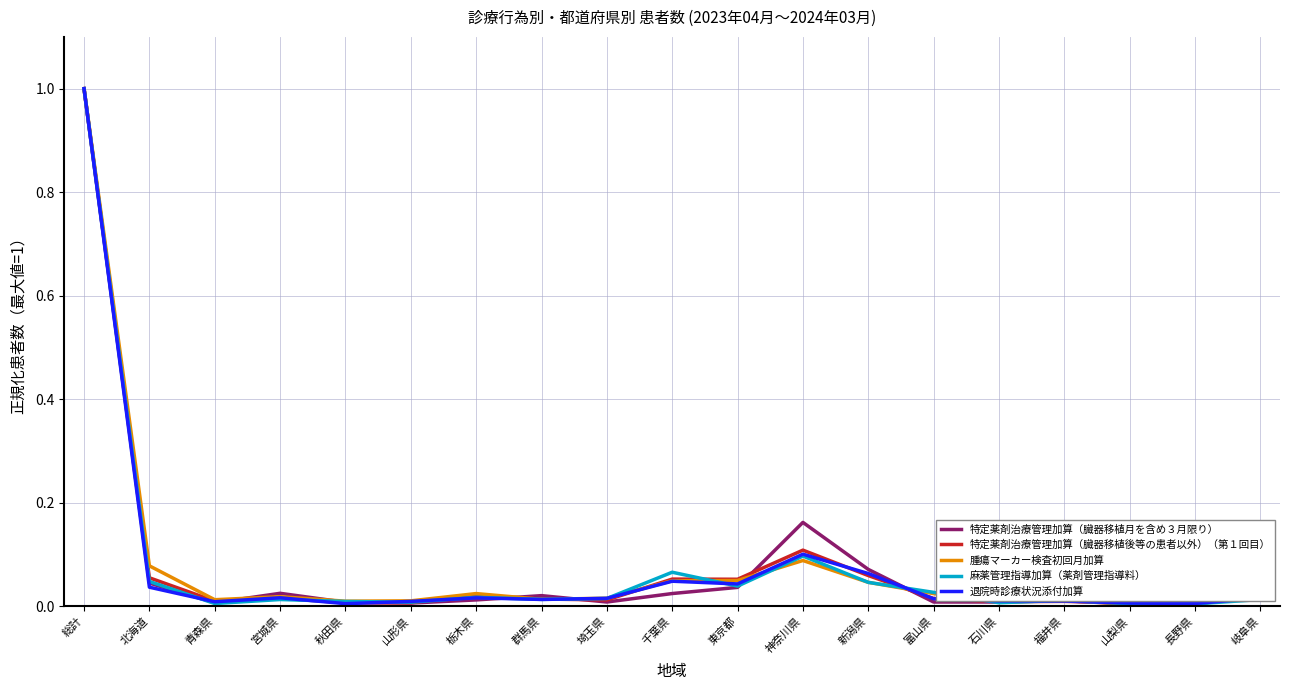

The value of 腫瘍マーカー検査初回月加算 at 山形県 is 0.0. True or false?

True